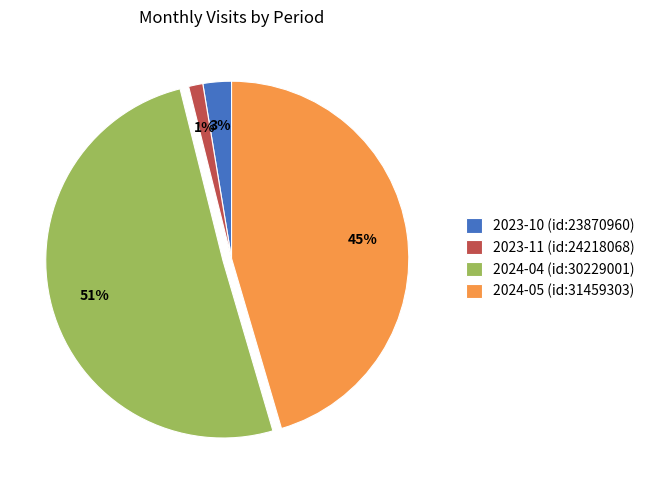

How many segments does this pie chart have?

4